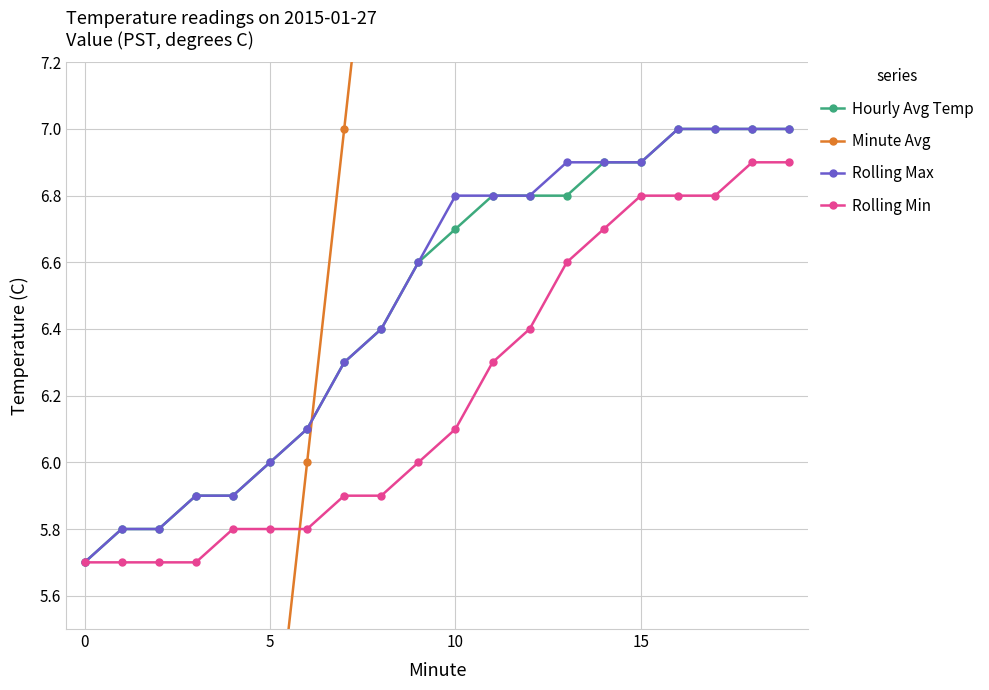

What is the difference between the Rolling Min values at 18 and 12?

0.5